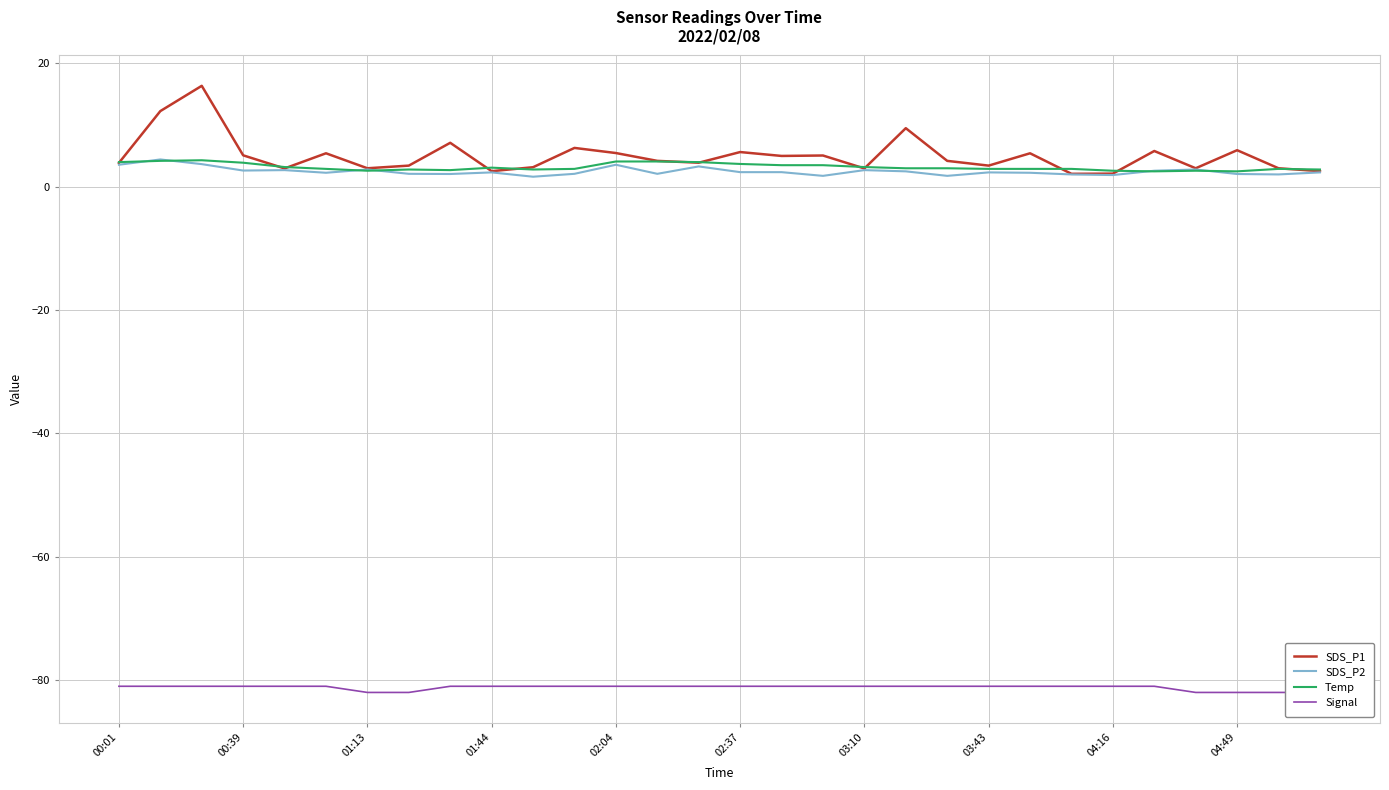

What is the maximum value for SDS_P1?

16.4